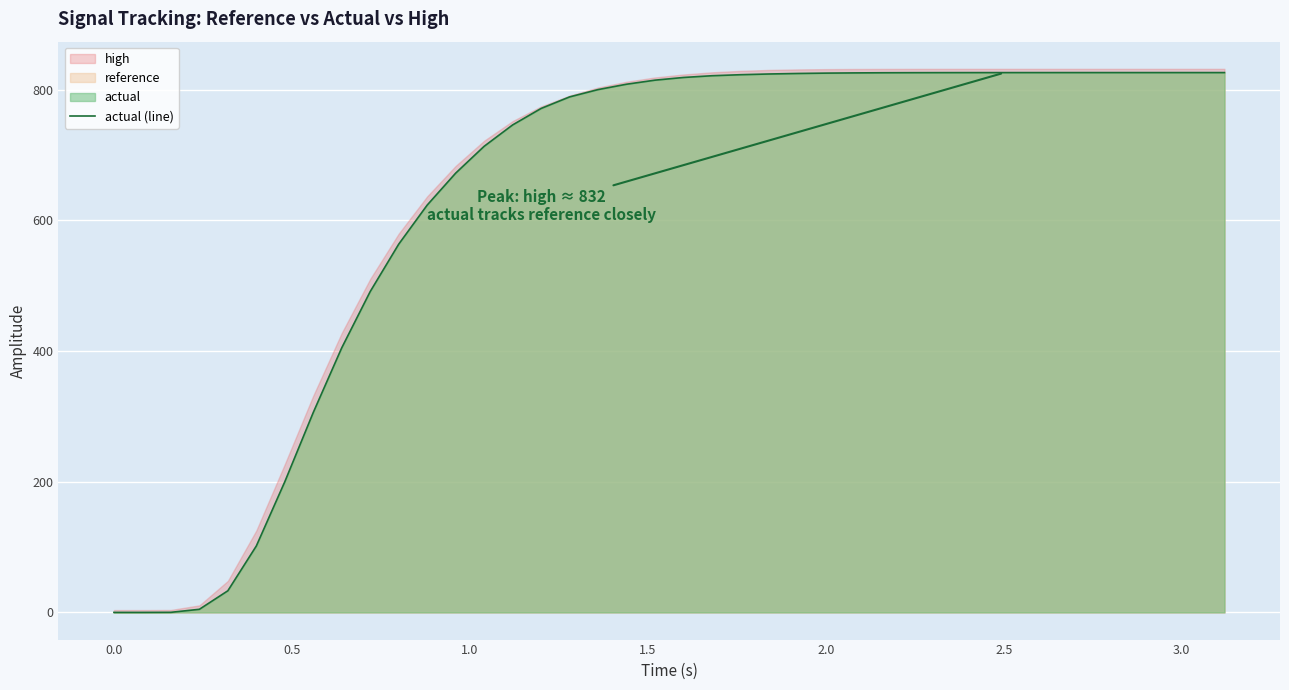

Reading right to left, extract all data points from this chart.

826.4	826.4	826.4	826.4	826.4	826.4	826.4	826.4	826.4	826.3	826.3	826.2	826.1	825.9	825.6	825.0	824.2	823.1	821.6	818.9	814.8	808.6	800.3	789.1	771.5	746.2	713.5	672.4	623.5	563.7	491.2	405.1	306.1	200.0	101.7	33.1	4.7	0.1	0.0	0.0